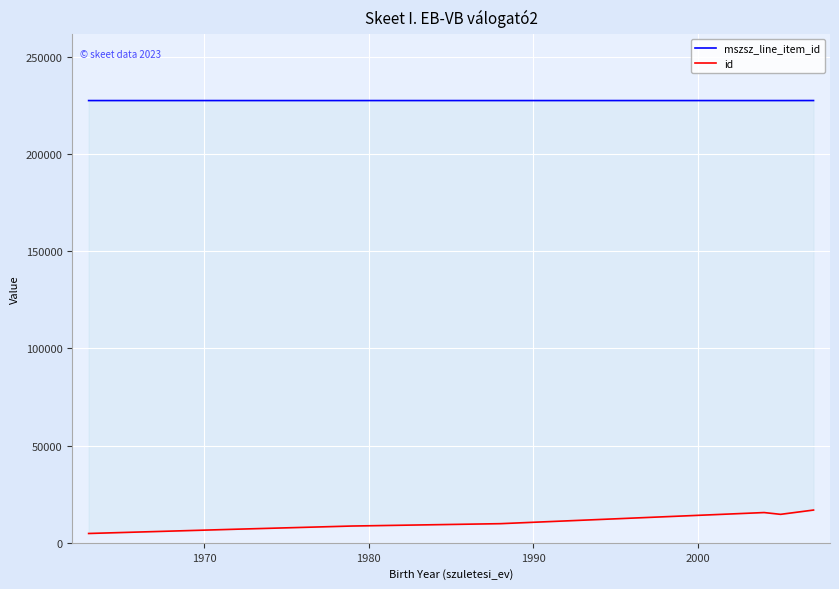

What is the sum of all mszsz_line_item_id values?

1591906